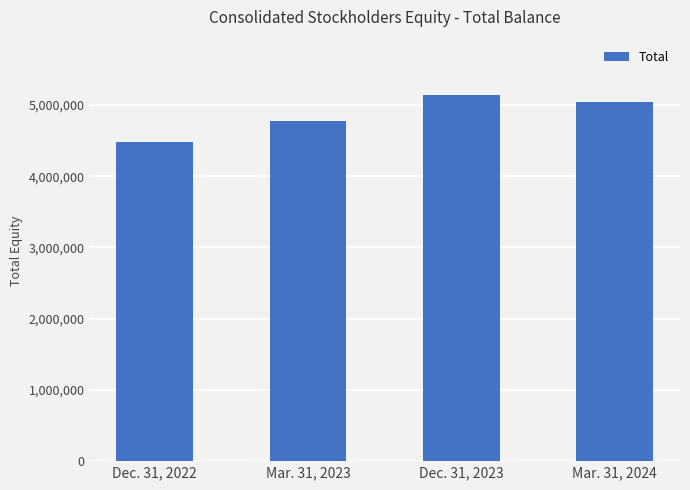

What value does the data have at Mar. 31, 2023?

4770130